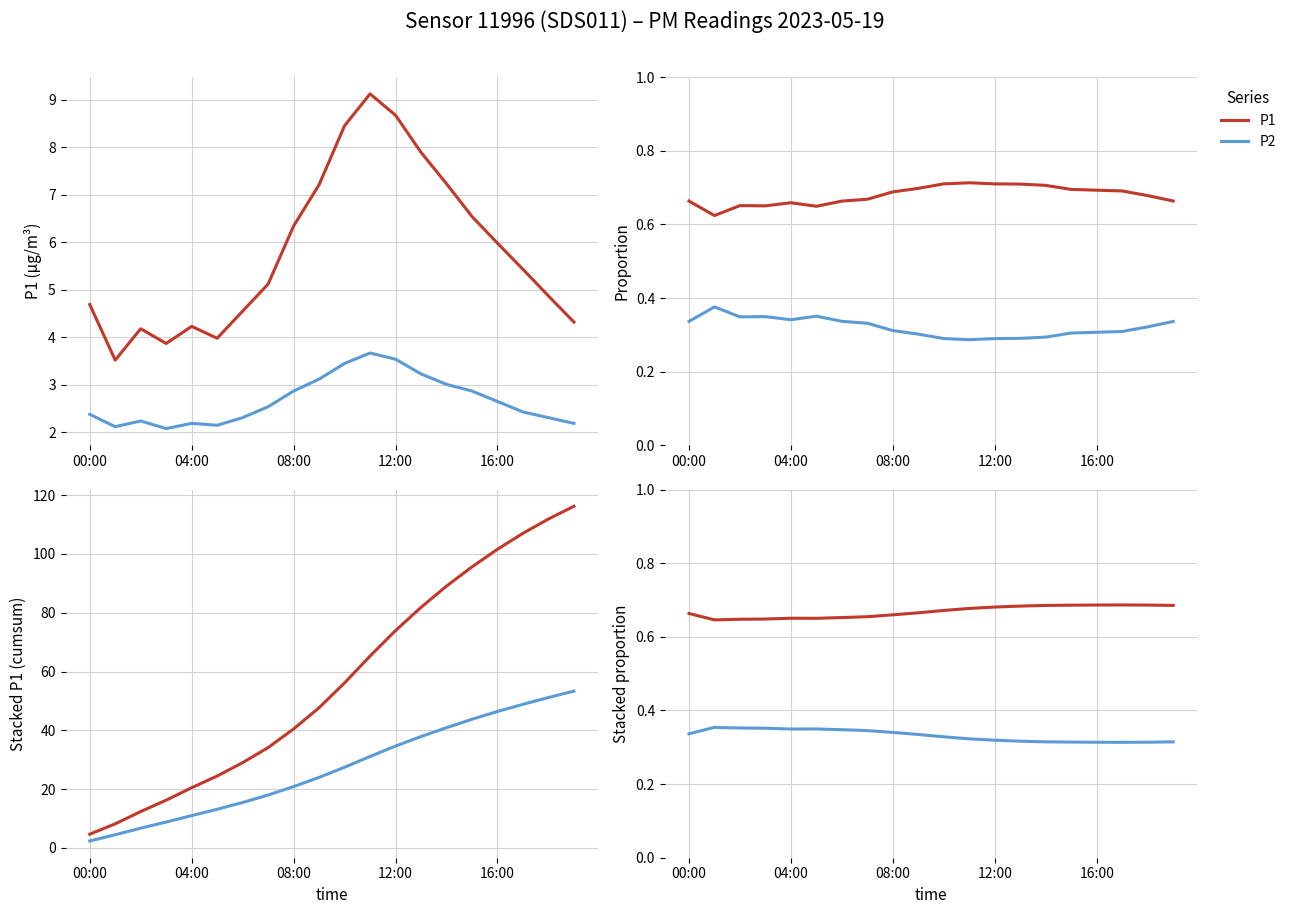

What is the difference between the highest and lowest values at 08:00?

0.3